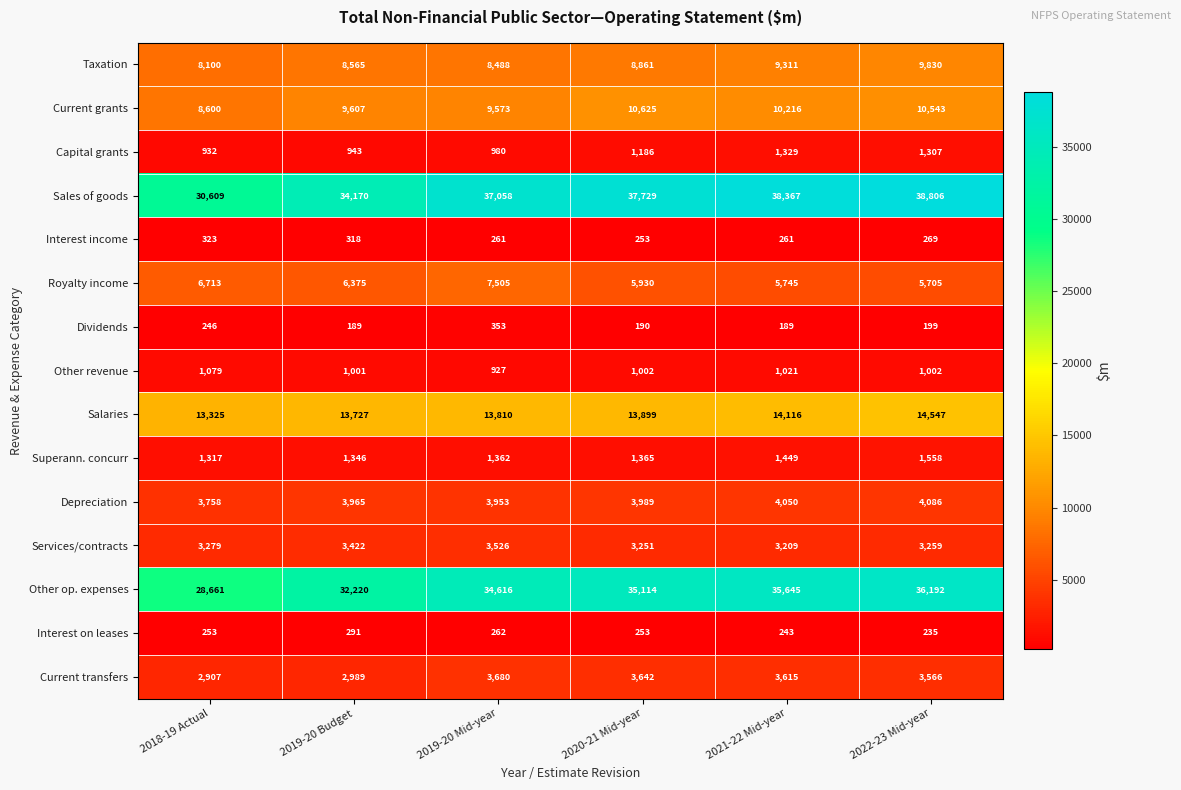

Which series has the largest total across all categories?

Sales of goods